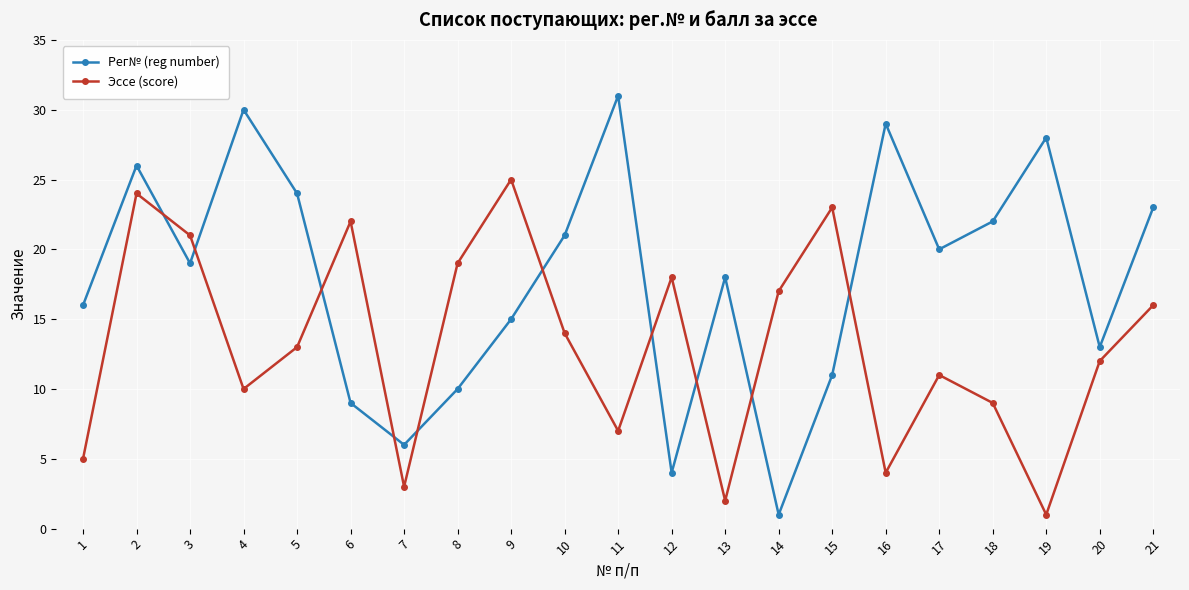

Reading right to left, extract all data points from this chart.

Рег№ (reg number): 21=23	20=13	19=28	18=22	17=20	16=29	15=11	14=1	13=18	12=4	11=31	10=21	9=15	8=10	7=6	6=9	5=24	4=30	3=19	2=26	1=16
Эссе (score): 21=16	20=12	19=1	18=9	17=11	16=4	15=23	14=17	13=2	12=18	11=7	10=14	9=25	8=19	7=3	6=22	5=13	4=10	3=21	2=24	1=5